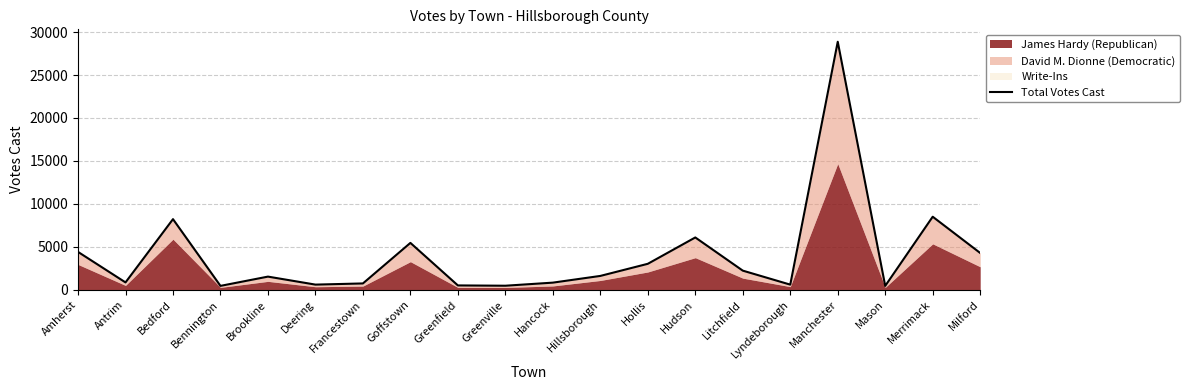

How many points are lower than both their immediate neighbors (excluding endpoints)?

6